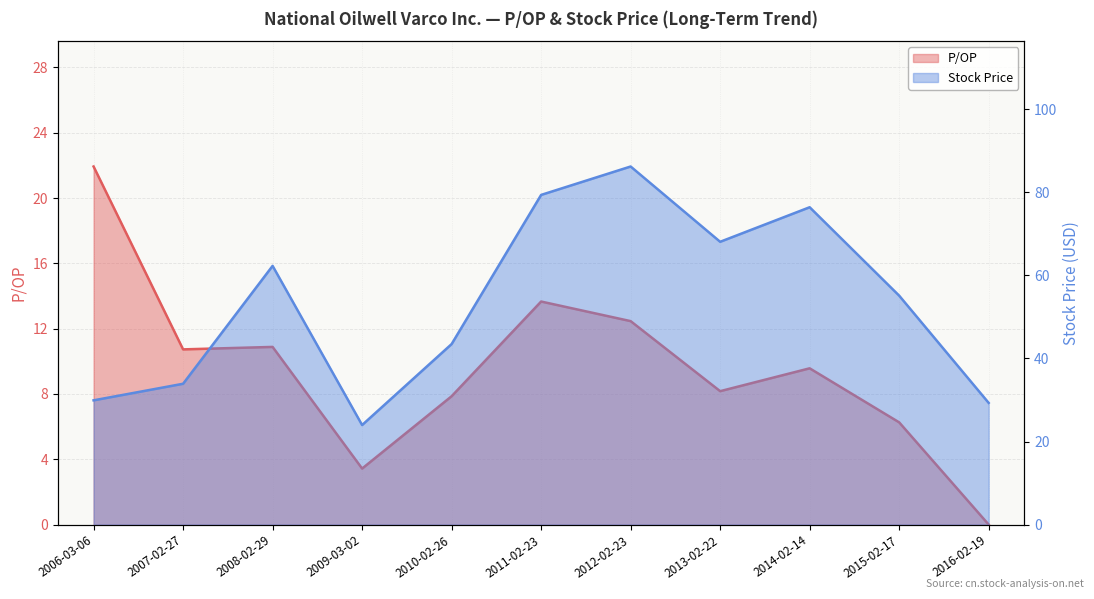

What is the label of the 11th point from the left?

2016-02-19